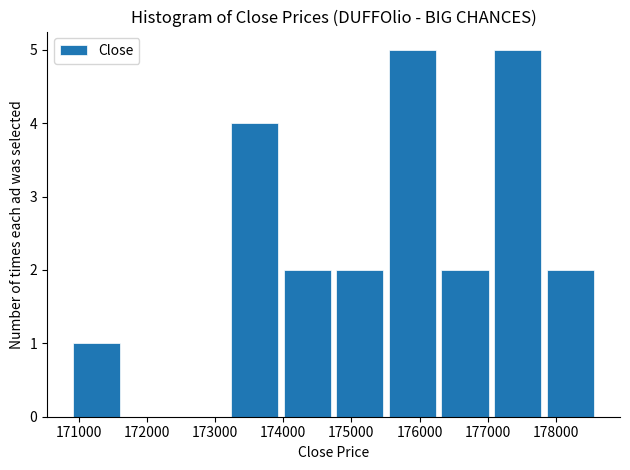

What is the height of the bar covering 174000 to 174700 on the x-axis? Neither the bar edges nor the heights are printed on the chart, so give them approximately, as read against the axes.

2